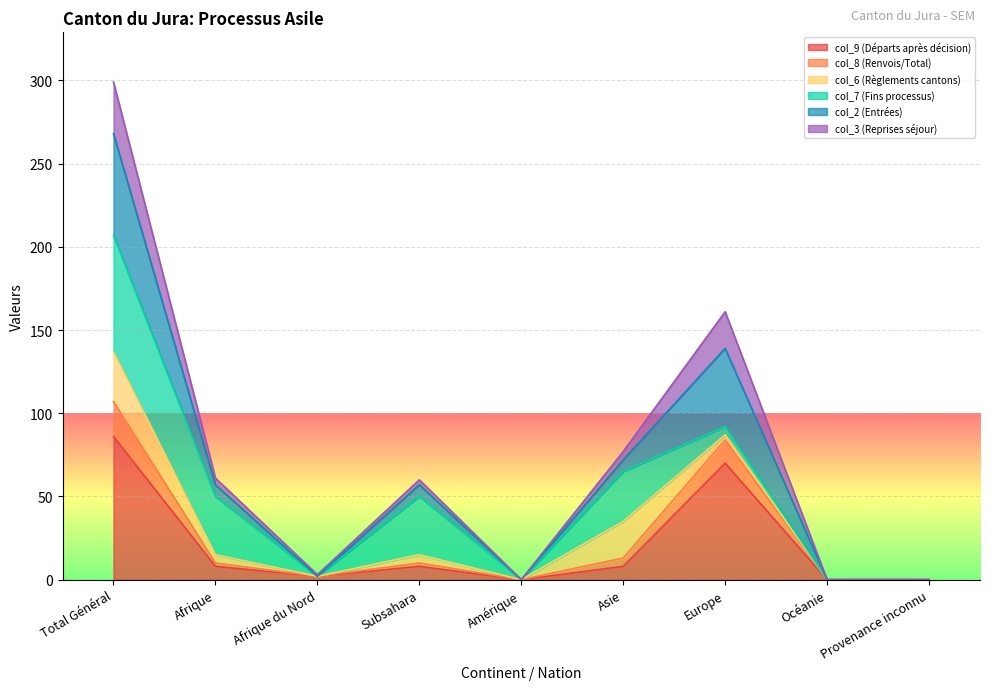

True or false: col_9 (Départs après décision) and col_2 (Entrées) cross at least once.

False